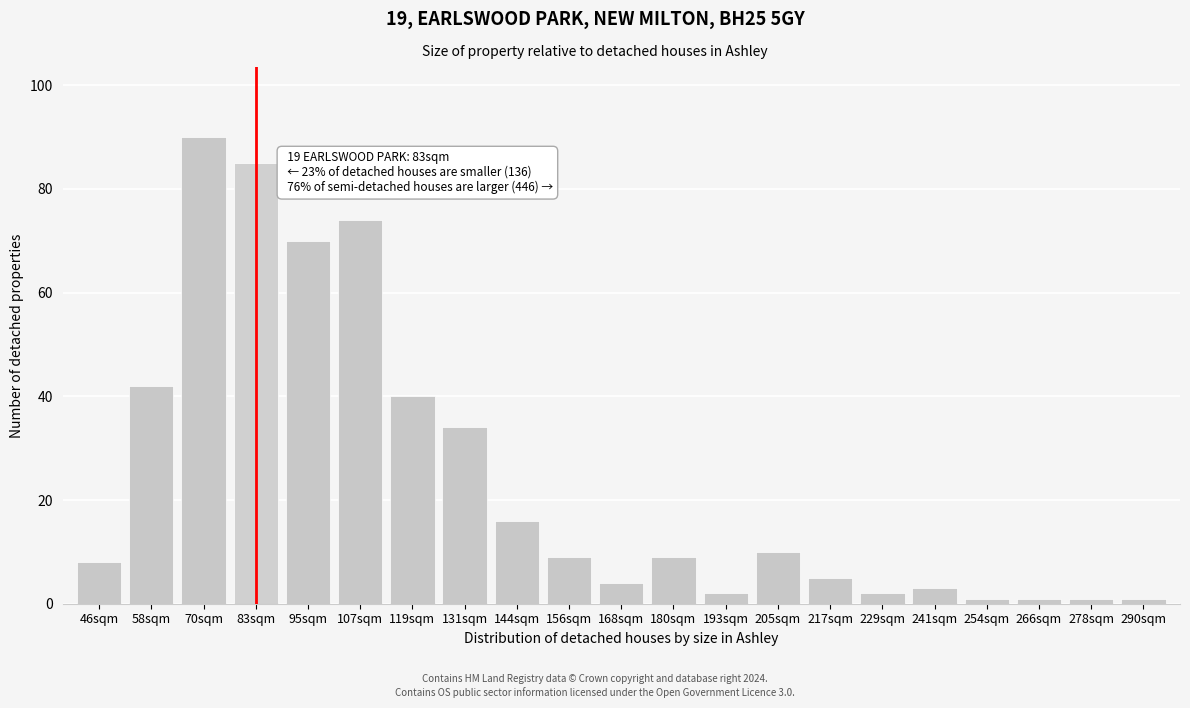

Reading left to right, list all the values displayed in this chart.

46sqm=8	58sqm=42	70sqm=90	83sqm=85	95sqm=70	107sqm=74	119sqm=40	131sqm=34	144sqm=16	156sqm=9	168sqm=4	180sqm=9	193sqm=2	205sqm=10	217sqm=5	229sqm=2	241sqm=3	254sqm=1	266sqm=1	278sqm=1	290sqm=1